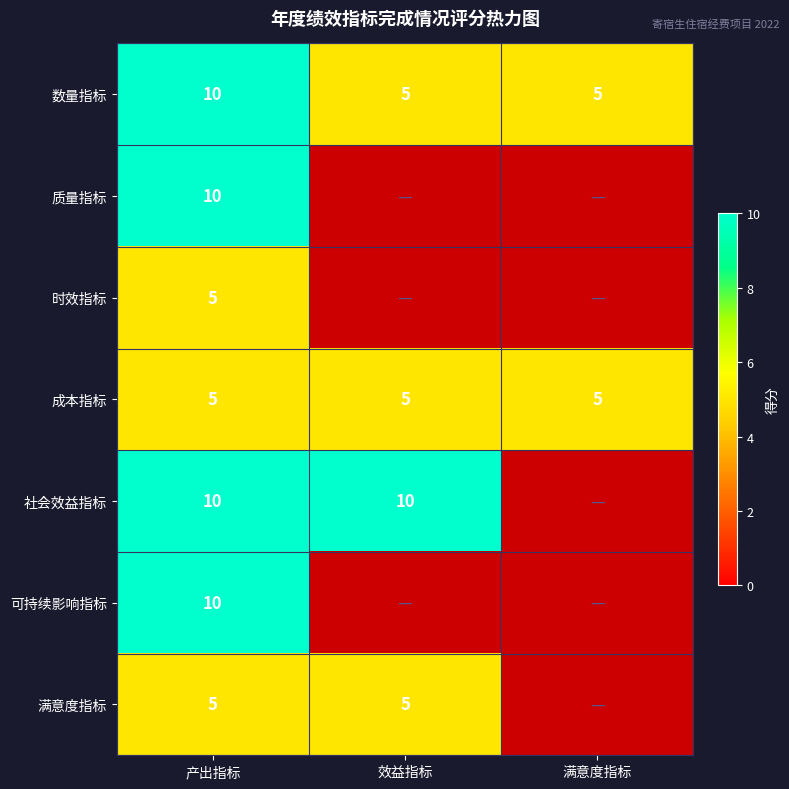

True or false: 成本指标 has a value of 2 at 效益指标.

False